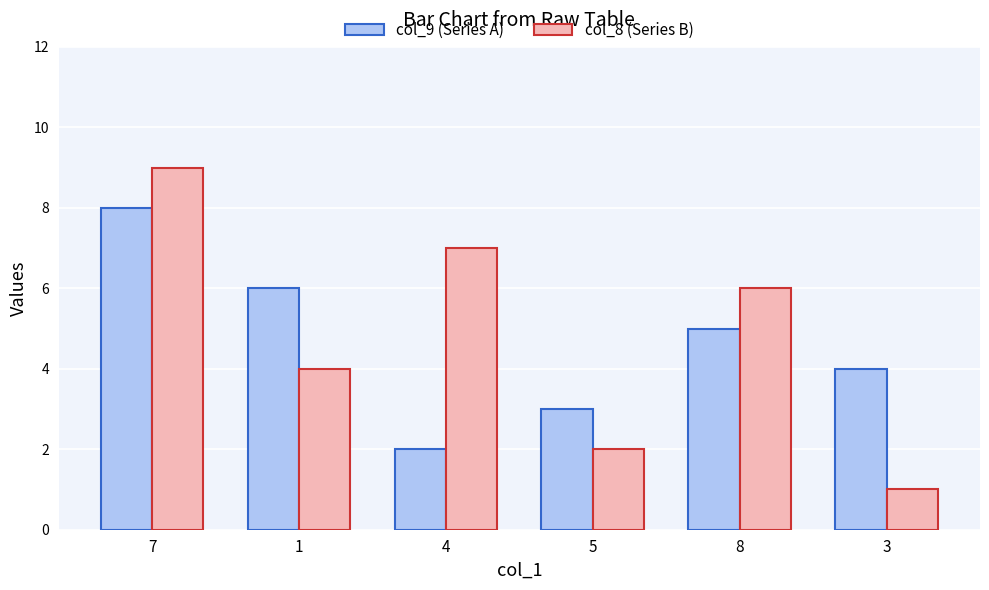

True or false: col_9 (Series A) has a value of 8 at 7.

True